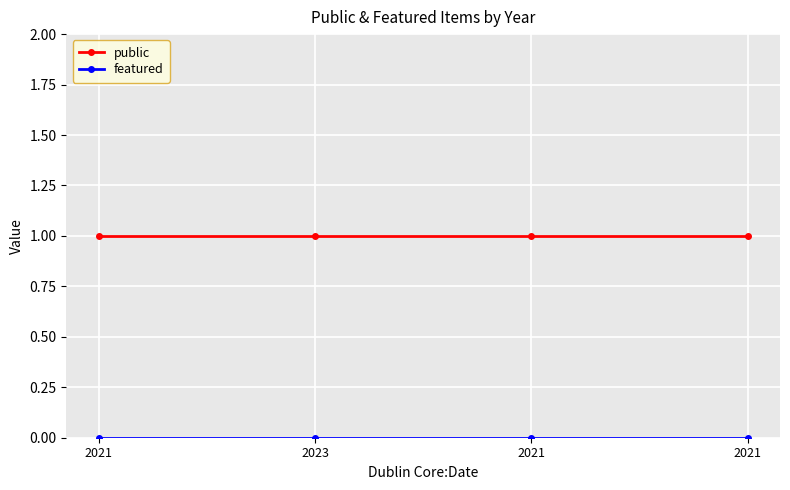

How many categories are shown in the chart?

4